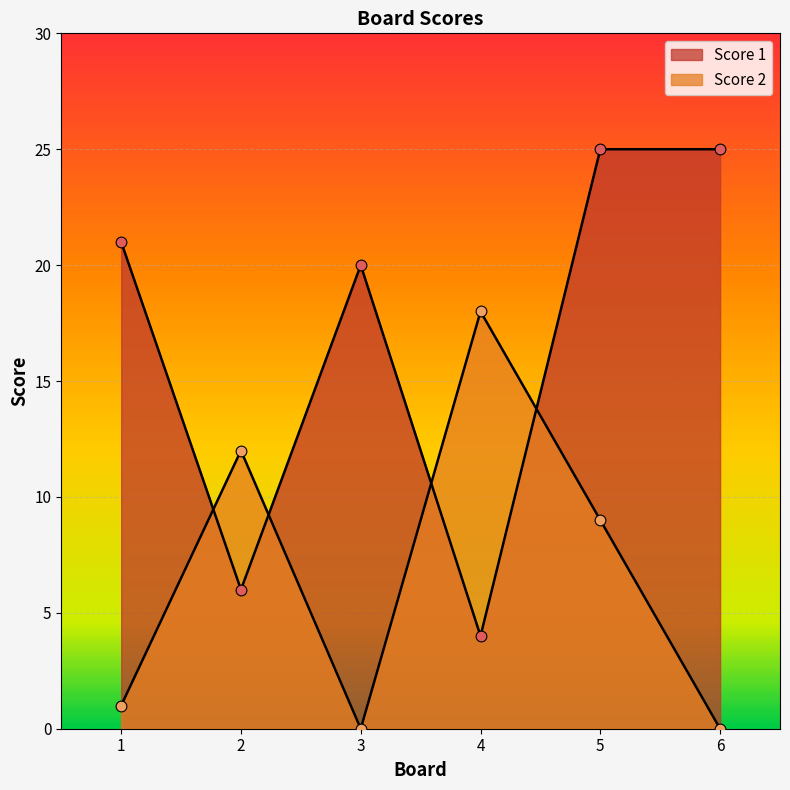

Which series contains the highest Y value?

Score 1